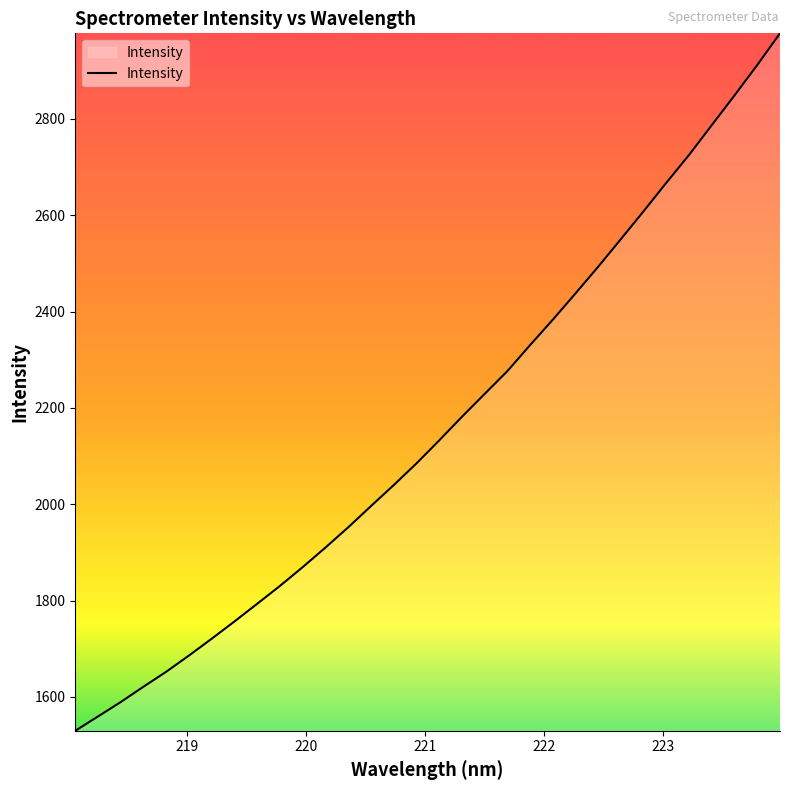

What is the difference between the maximum and minimum values?

1447.7